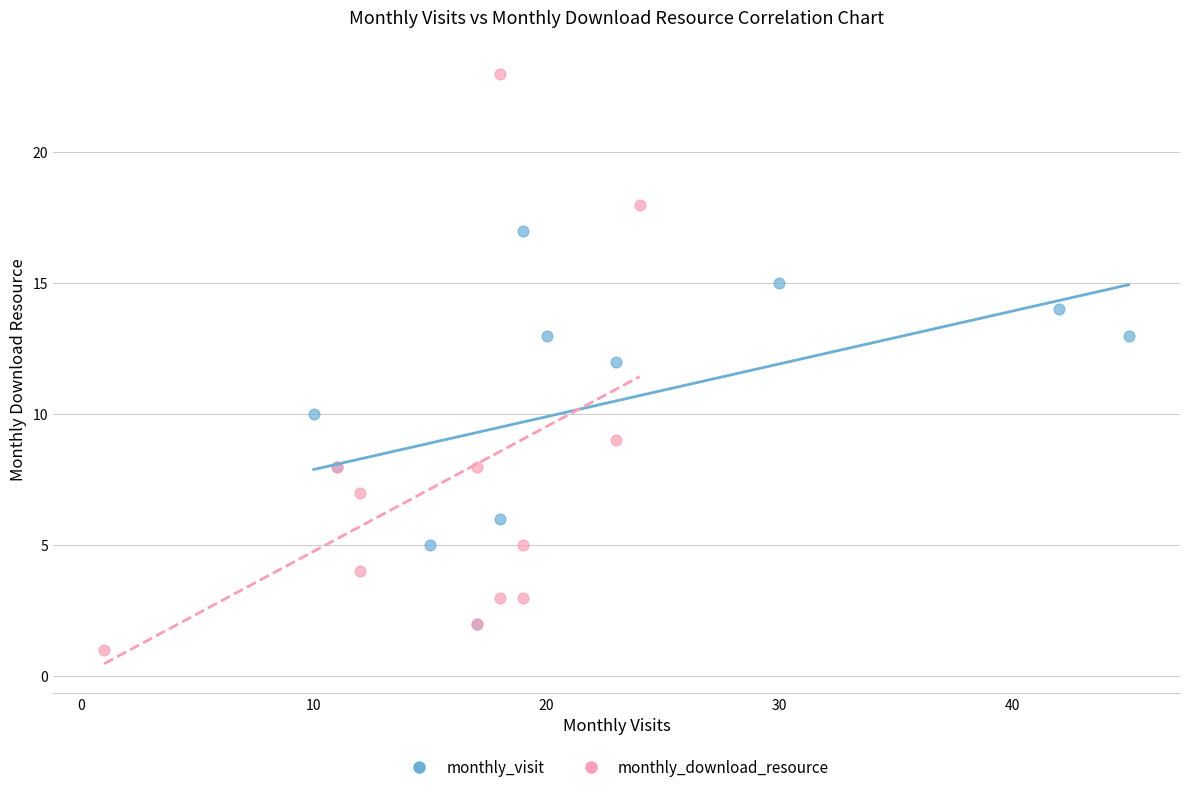

Which series contains the lowest Y value?

monthly_download_resource